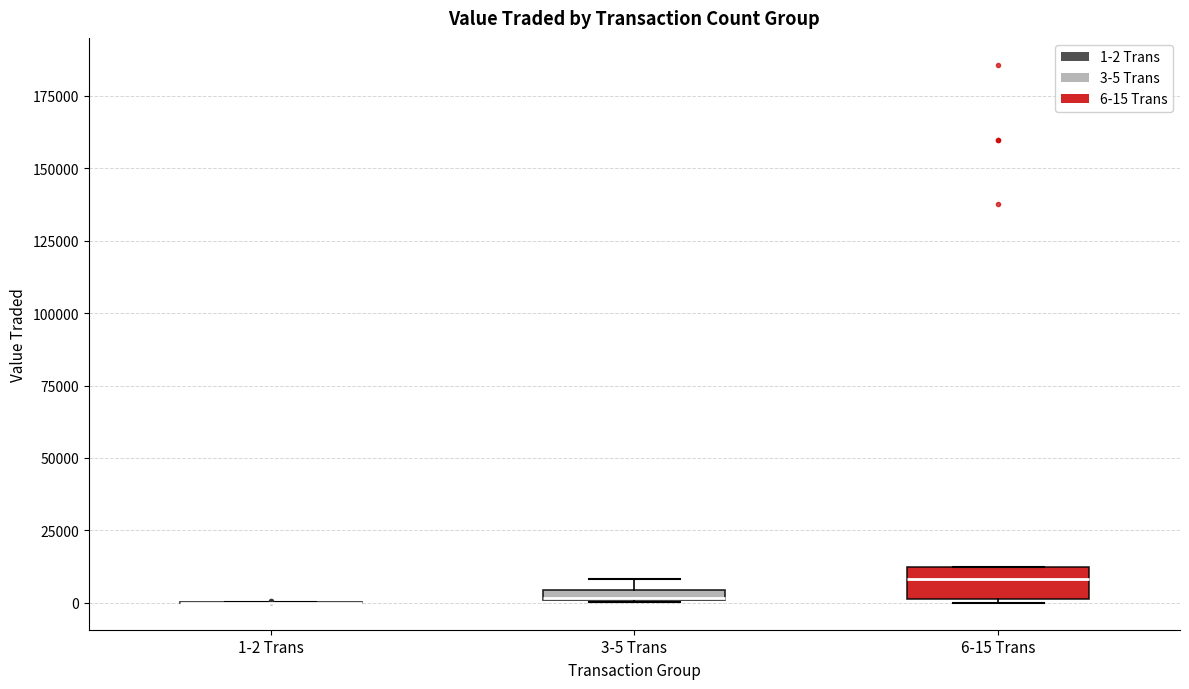

Comparing the boxes themselves (not the whiskers), which one is the tallest?

6-15 Trans